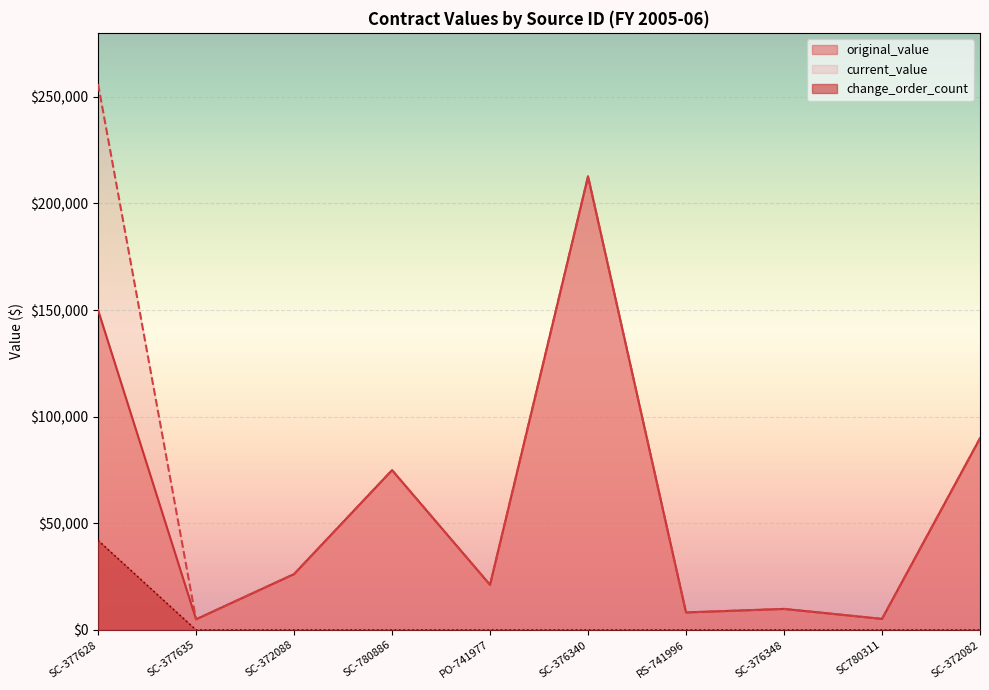

Which series has the largest range (max minus min)?

current_value